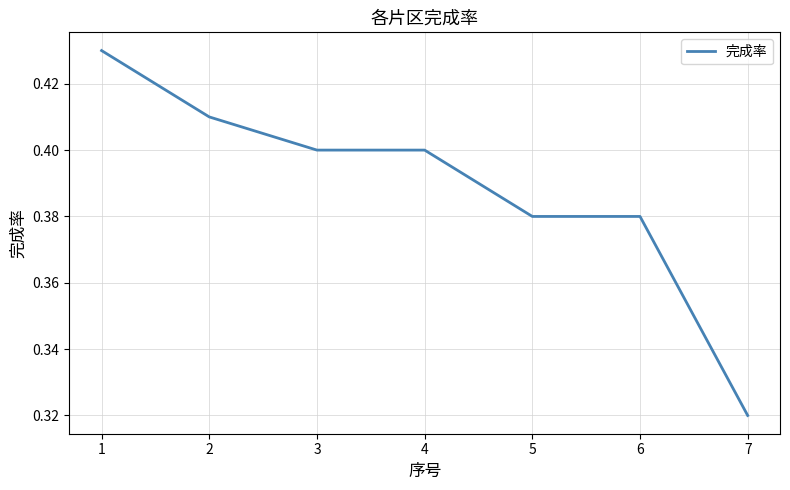

The value at 4 is 0.4. True or false?

True